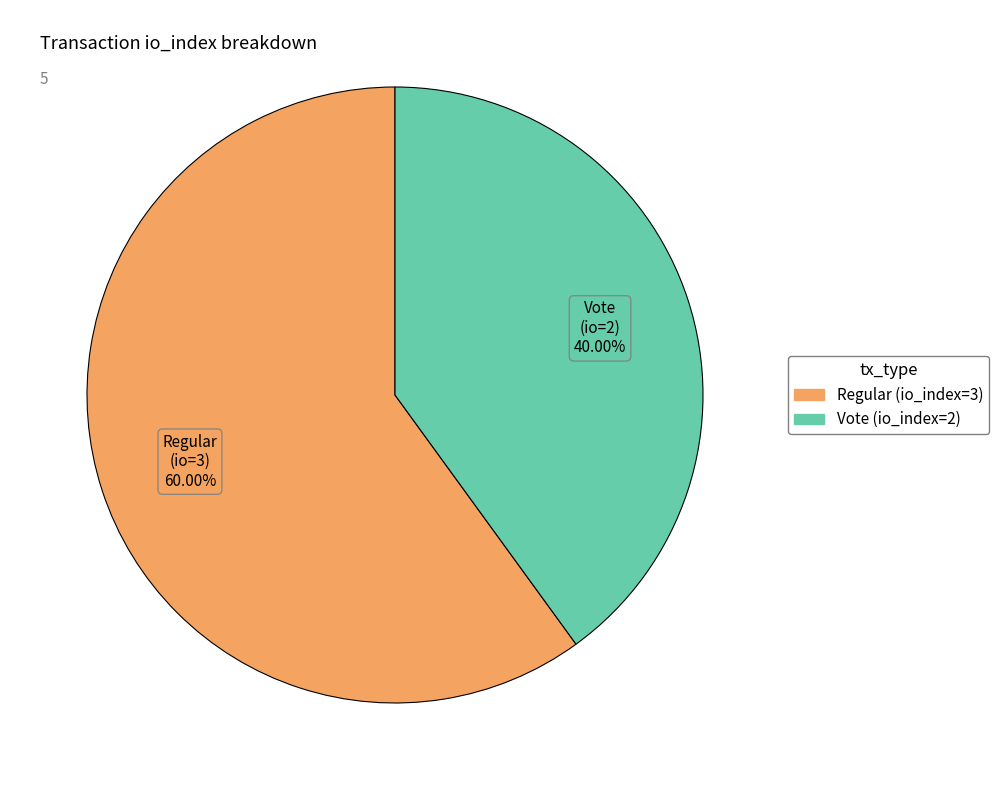

Which has a higher value, Regular (io_index=3) or Vote (io_index=2)?

Regular (io_index=3)